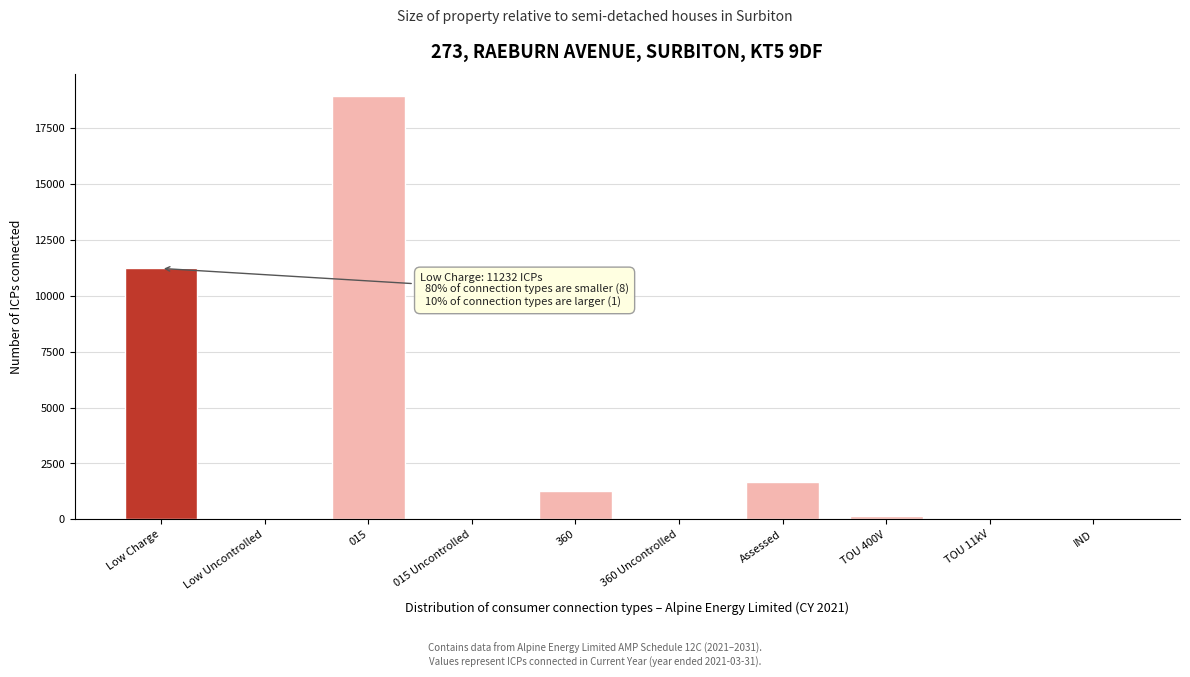

What is the sum of all values?

33461.8